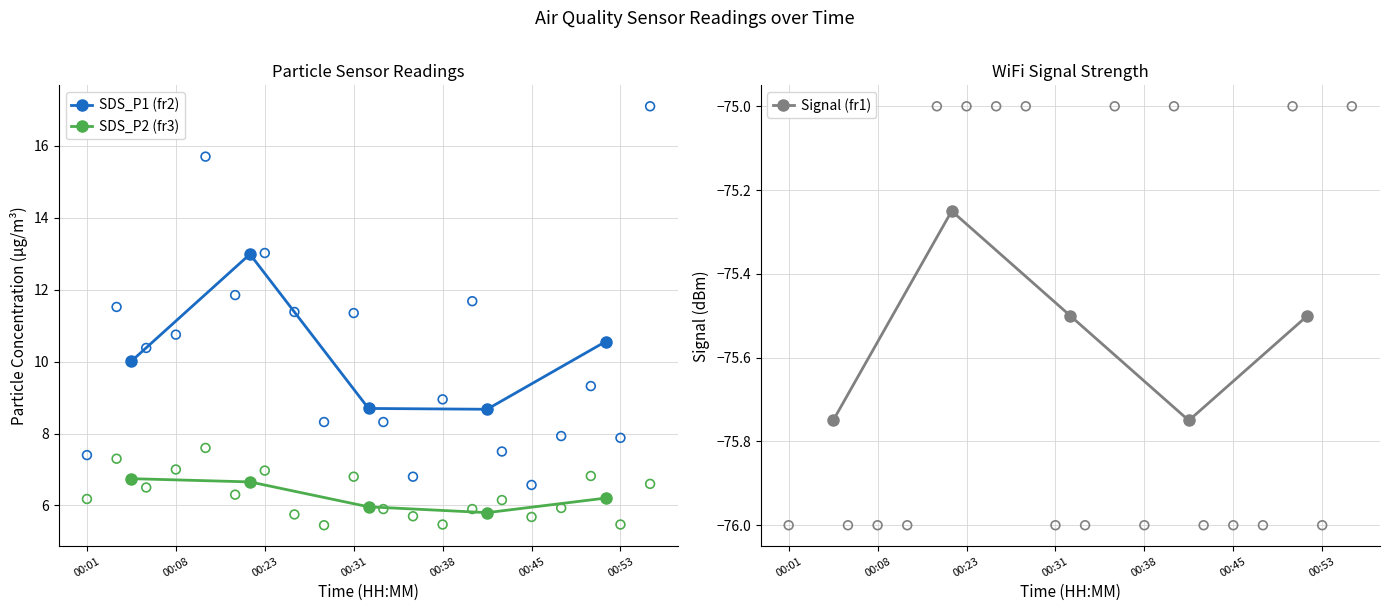

At how many categories does at least one series exceed -4?

5